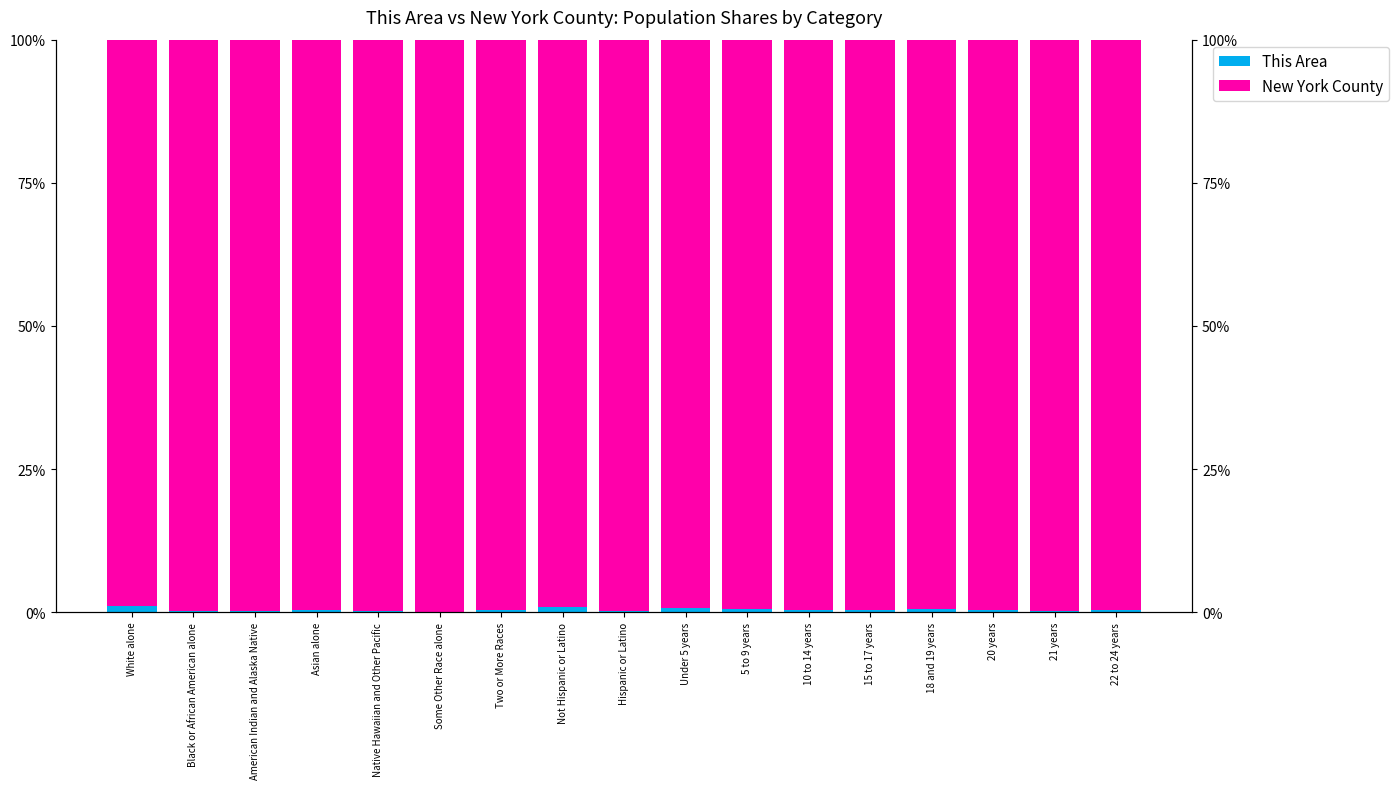

Reading left to right, list all the values displayed in this chart.

This Area: White alone=1.0	Black or African American alone=0.1	American Indian and Alaska Native=0.1	Asian alone=0.4	Native Hawaiian and Other Pacific=0.2	Some Other Race alone=0.1	Two or More Races=0.4	Not Hispanic or Latino=0.8	Hispanic or Latino=0.2	Under 5 years=0.7	5 to 9 years=0.6	10 to 14 years=0.5	15 to 17 years=0.4	18 and 19 years=0.5	20 years=0.4	21 years=0.3	22 to 24 years=0.3
New York County: White alone=99.0	Black or African American alone=99.9	American Indian and Alaska Native=99.9	Asian alone=99.6	Native Hawaiian and Other Pacific=99.8	Some Other Race alone=99.9	Two or More Races=99.6	Not Hispanic or Latino=99.2	Hispanic or Latino=99.8	Under 5 years=99.3	5 to 9 years=99.4	10 to 14 years=99.5	15 to 17 years=99.6	18 and 19 years=99.5	20 years=99.6	21 years=99.7	22 to 24 years=99.7